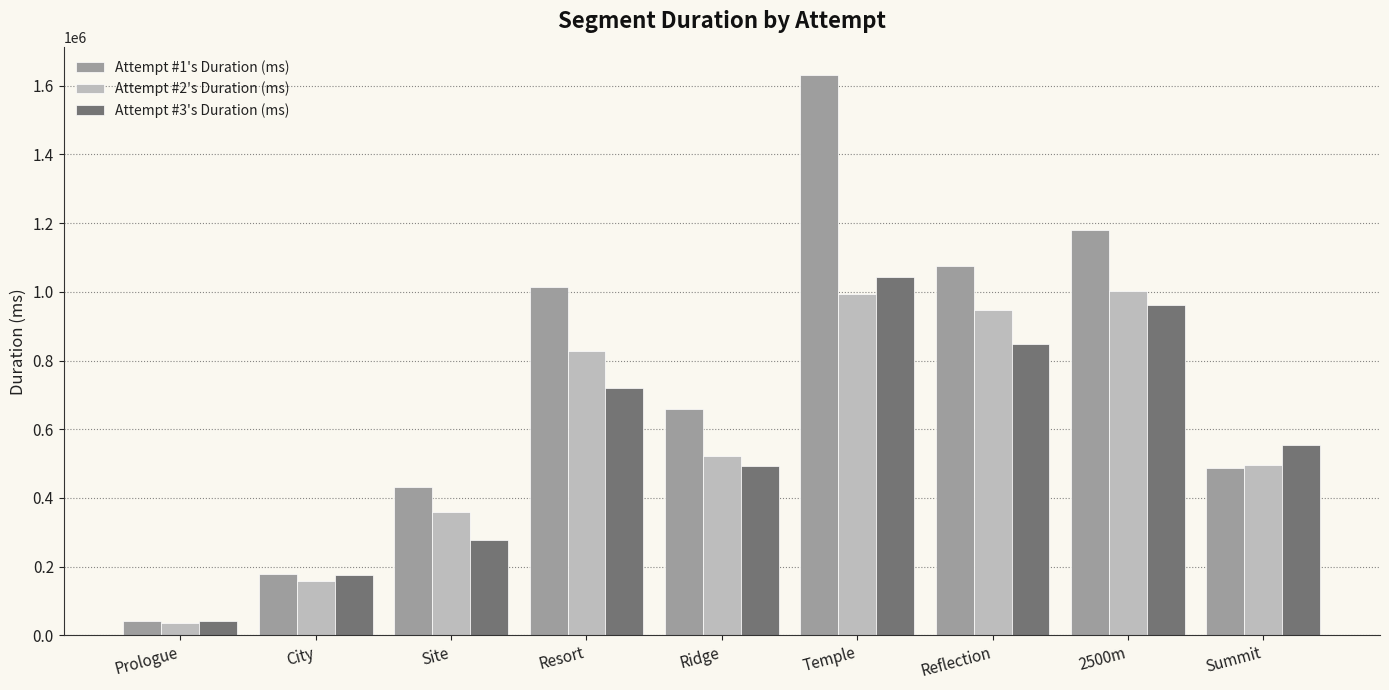

Read the Attempt #1's Duration (ms) value at Temple, to the nearest 10.

1630060